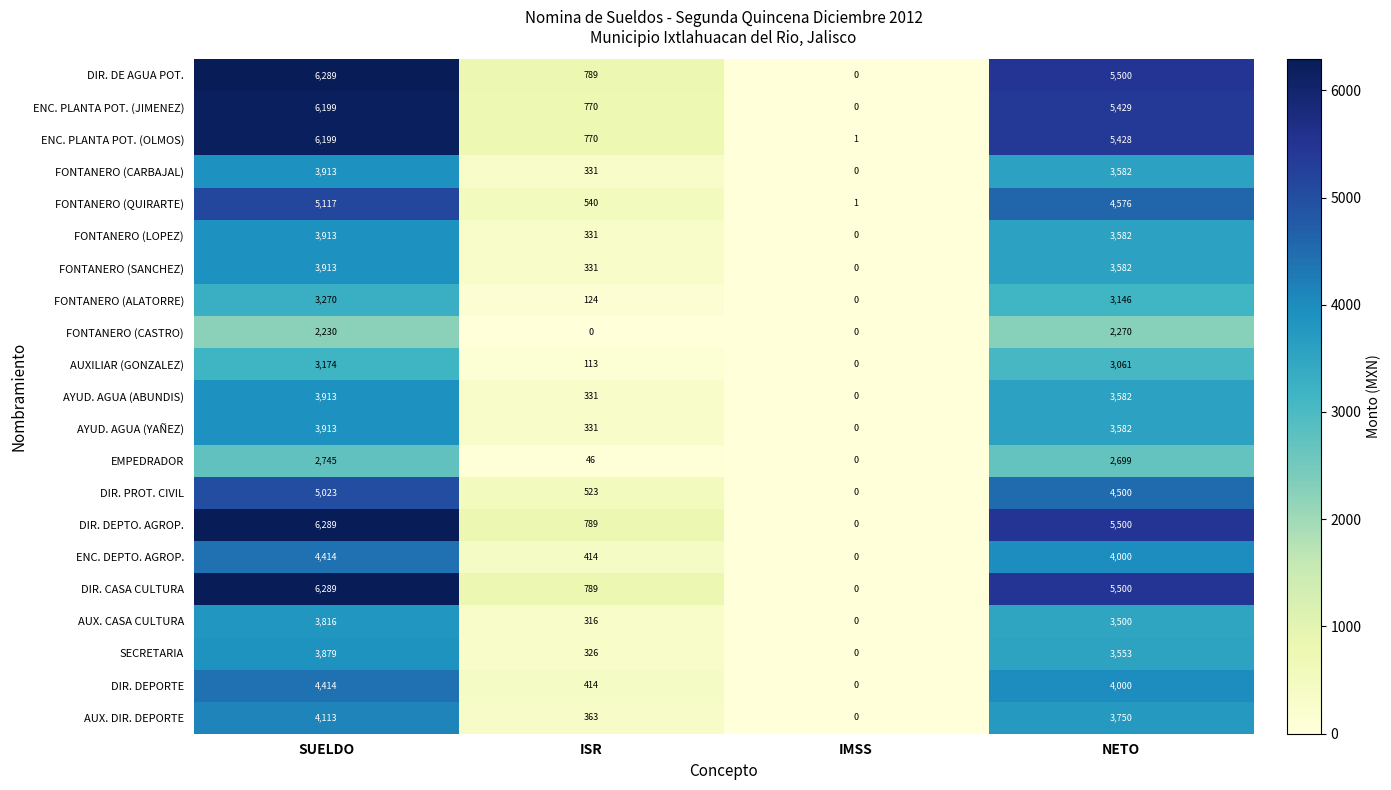

What is the sum of the AUXILIAR (GONZALEZ) values at IMSS and NETO?

3061